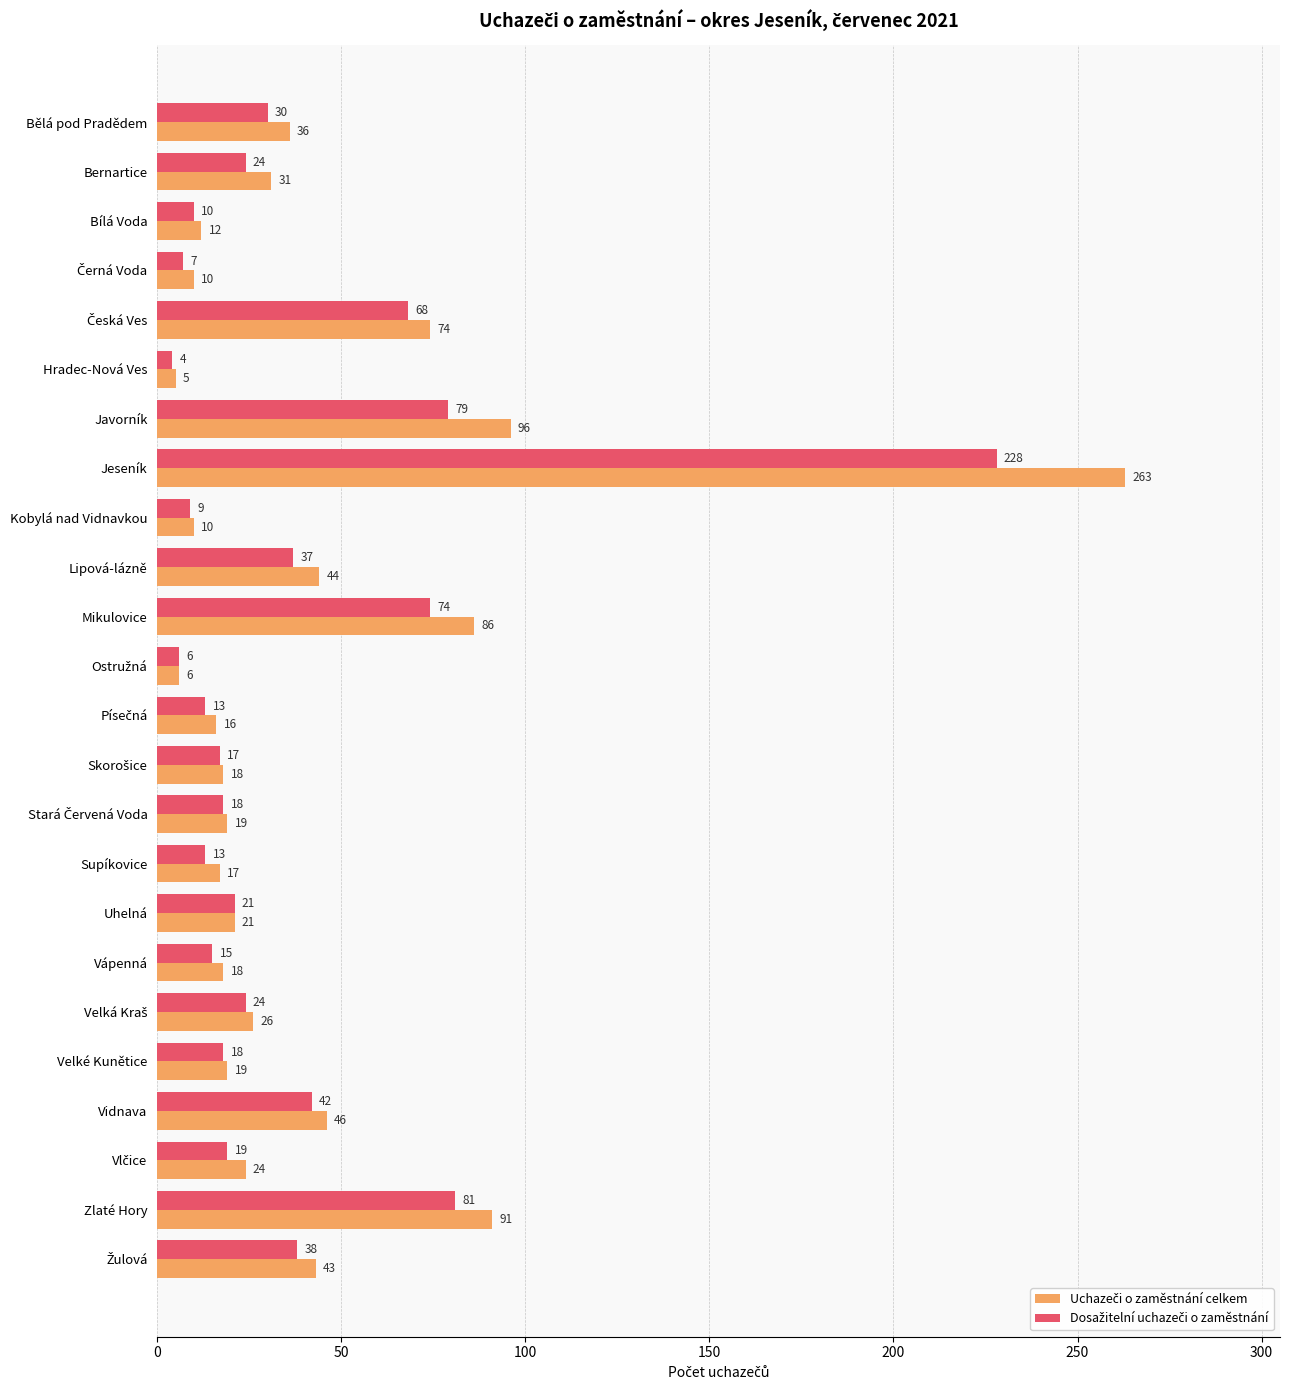

At which category is the sum across all series the highest?

Jeseník